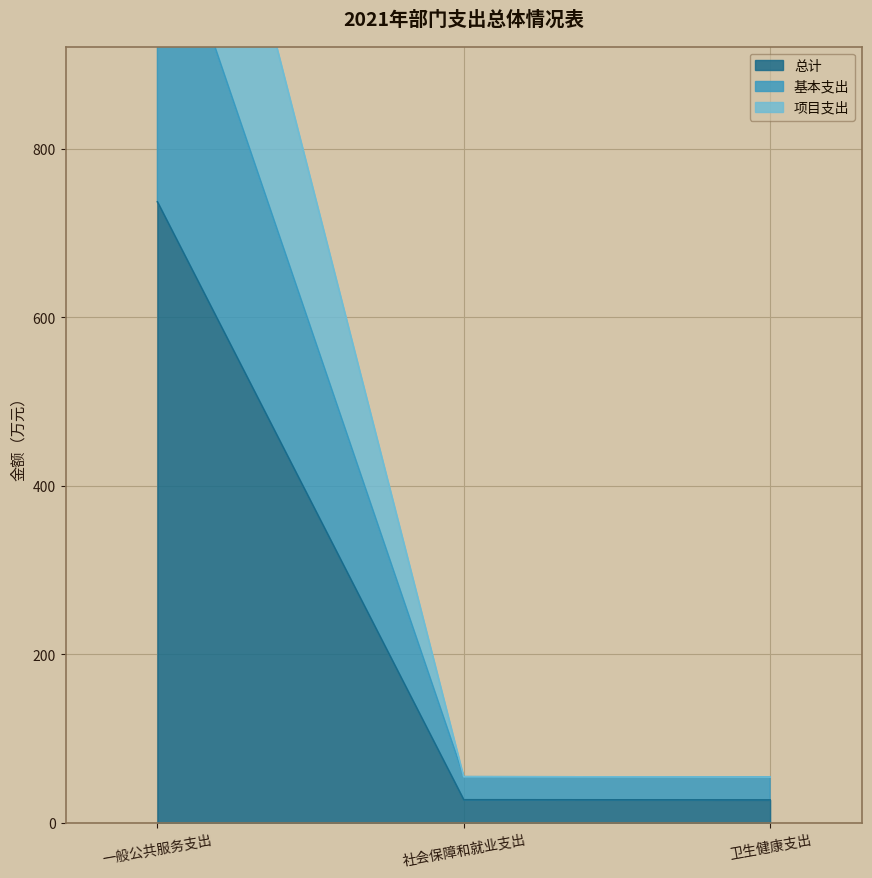

Which series has the largest total across all categories?

项目支出